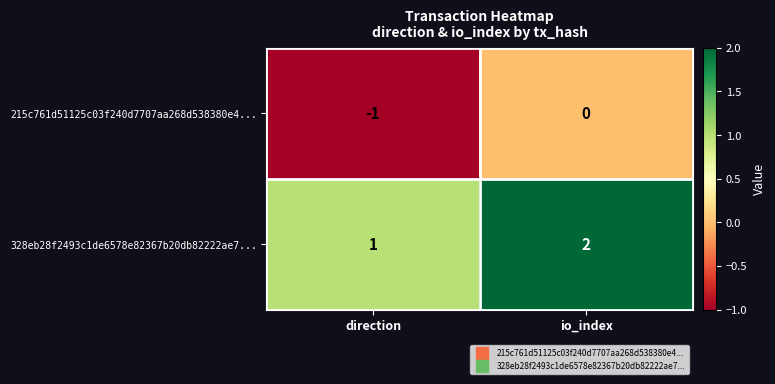

True or false: 215c761d51125c03f240d7707aa268d538380e4... has a value of 0 at io_index.

True